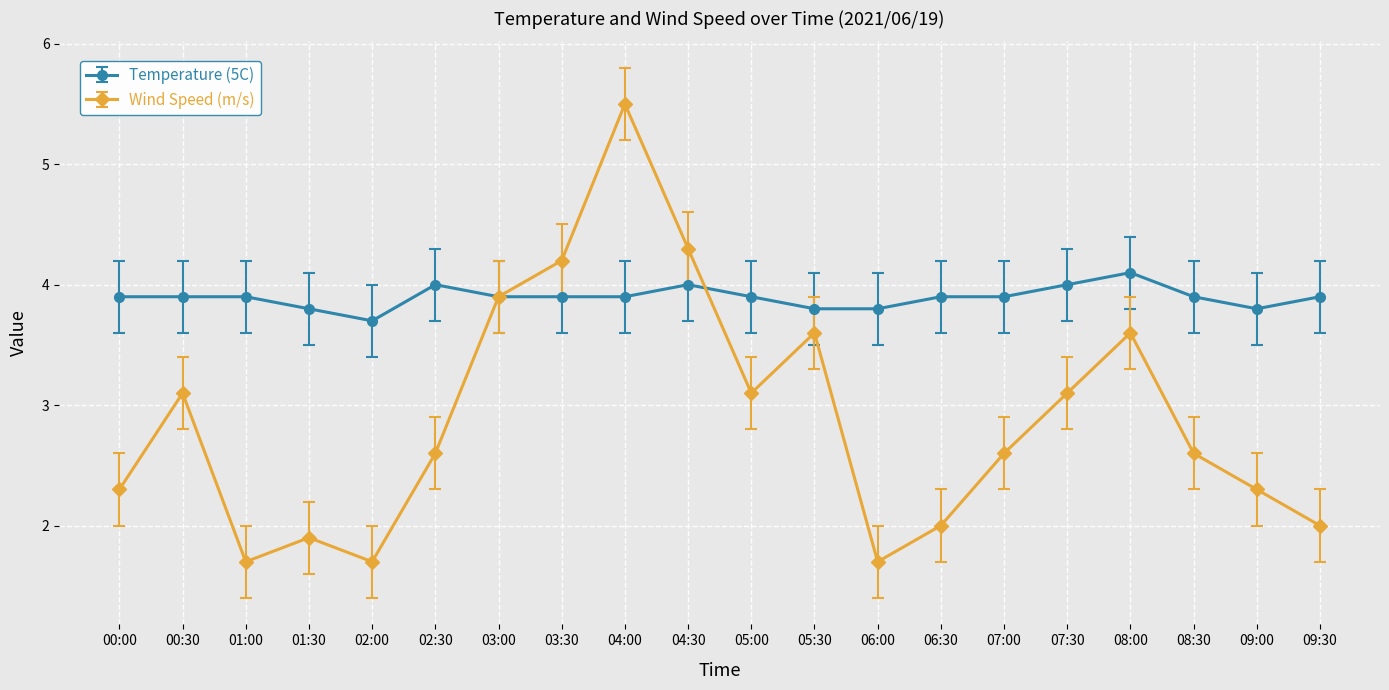

Rank the series by their maximum value, from highest to lowest.

Wind Speed (m/s), Temperature (5C)